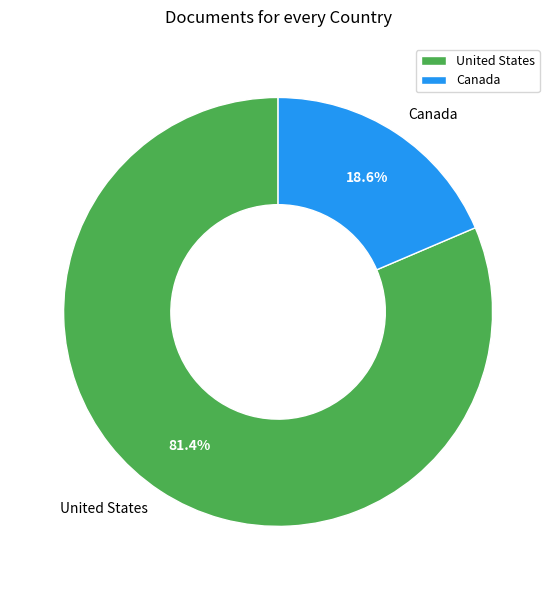

To the nearest percent, what percentage of the pie is Canada?

19%